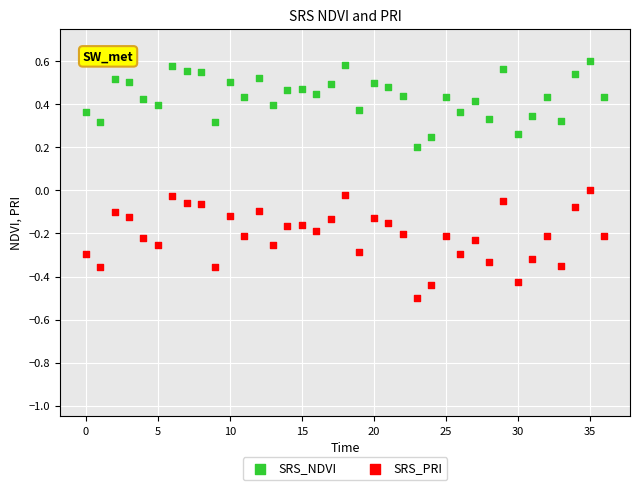

Which series contains the highest Y value?

SRS_NDVI